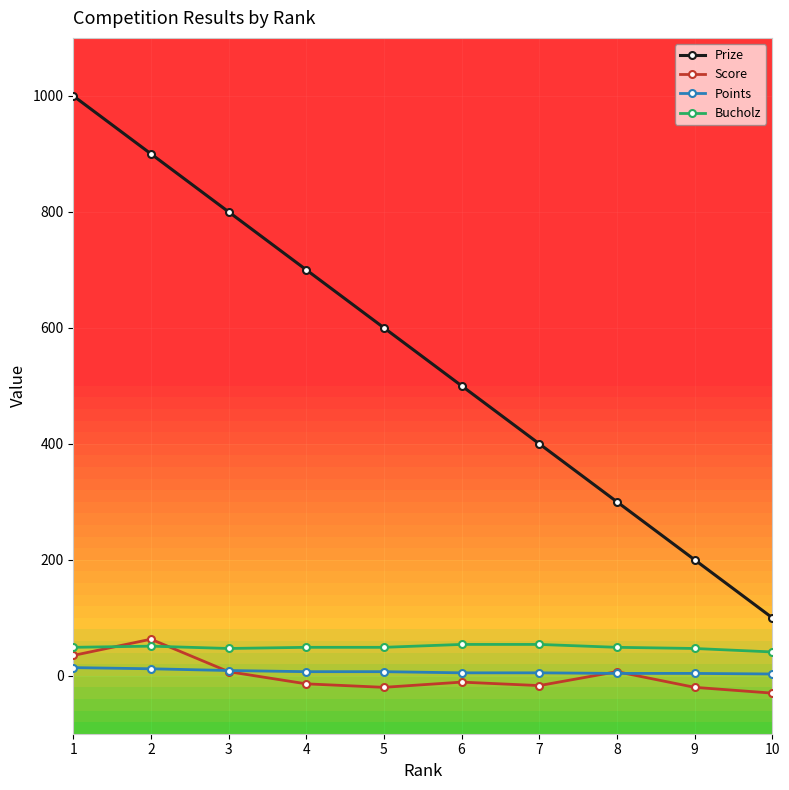

Between 1 and 2, which series saw the biggest shift?

Prize